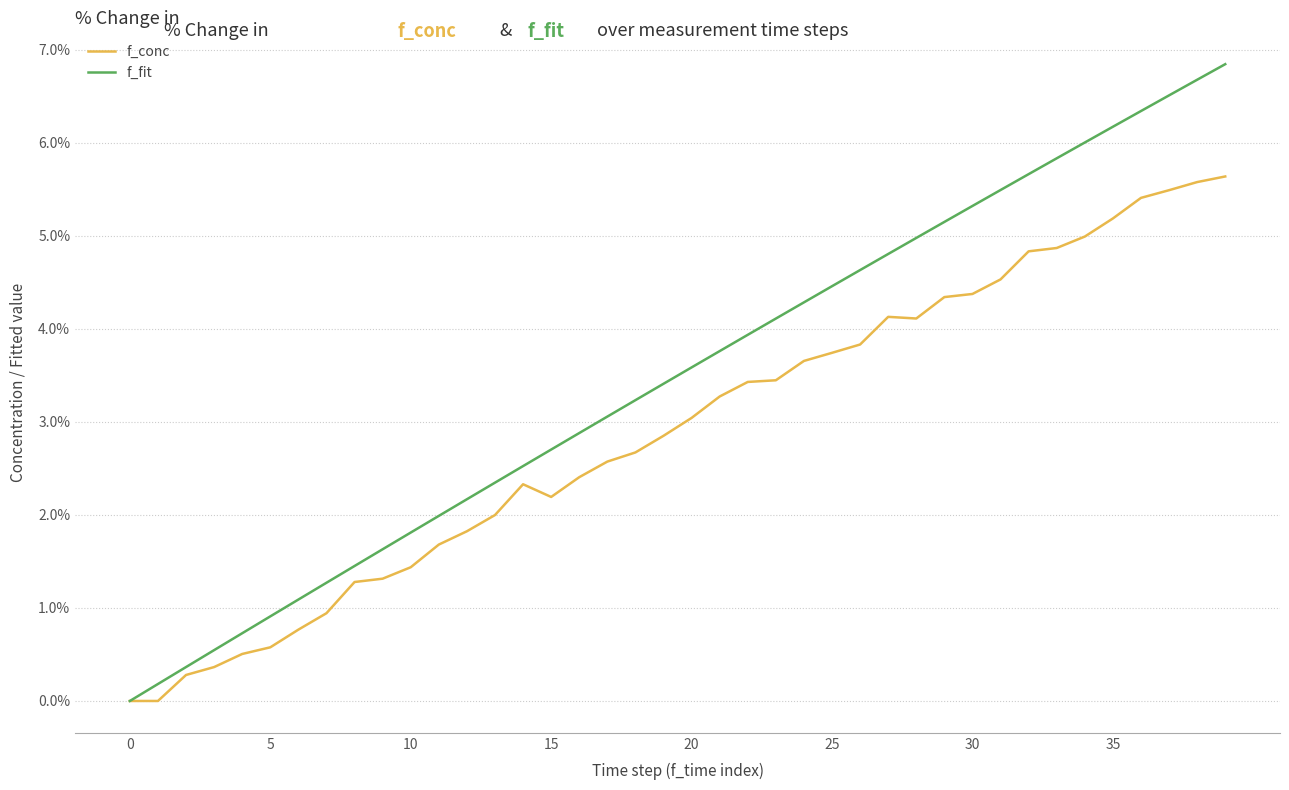

List the series in order of their peak value, highest first.

f_fit, f_conc